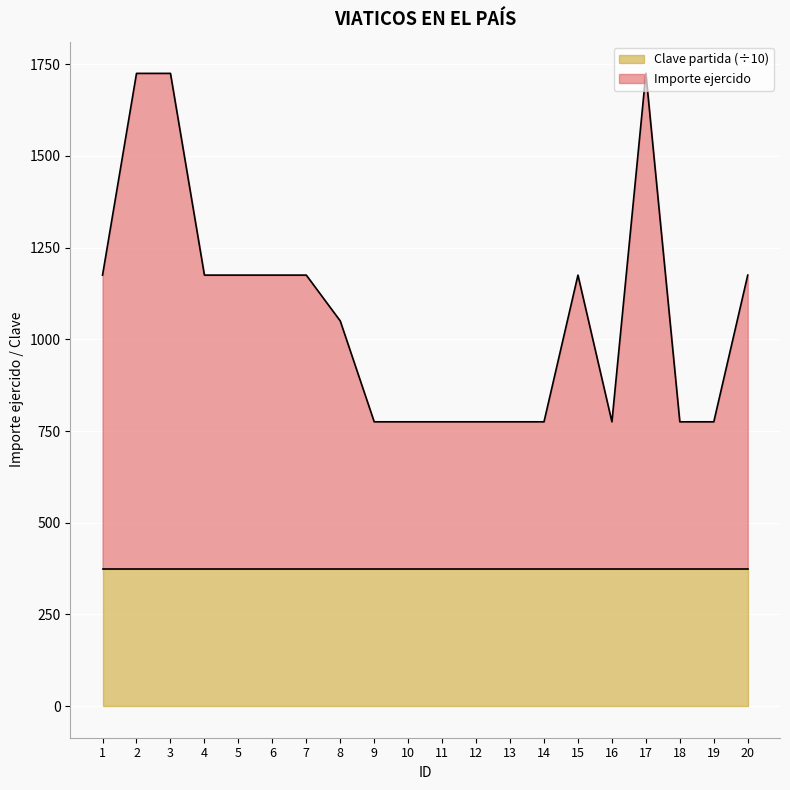

How many categories are shown in the chart?

20